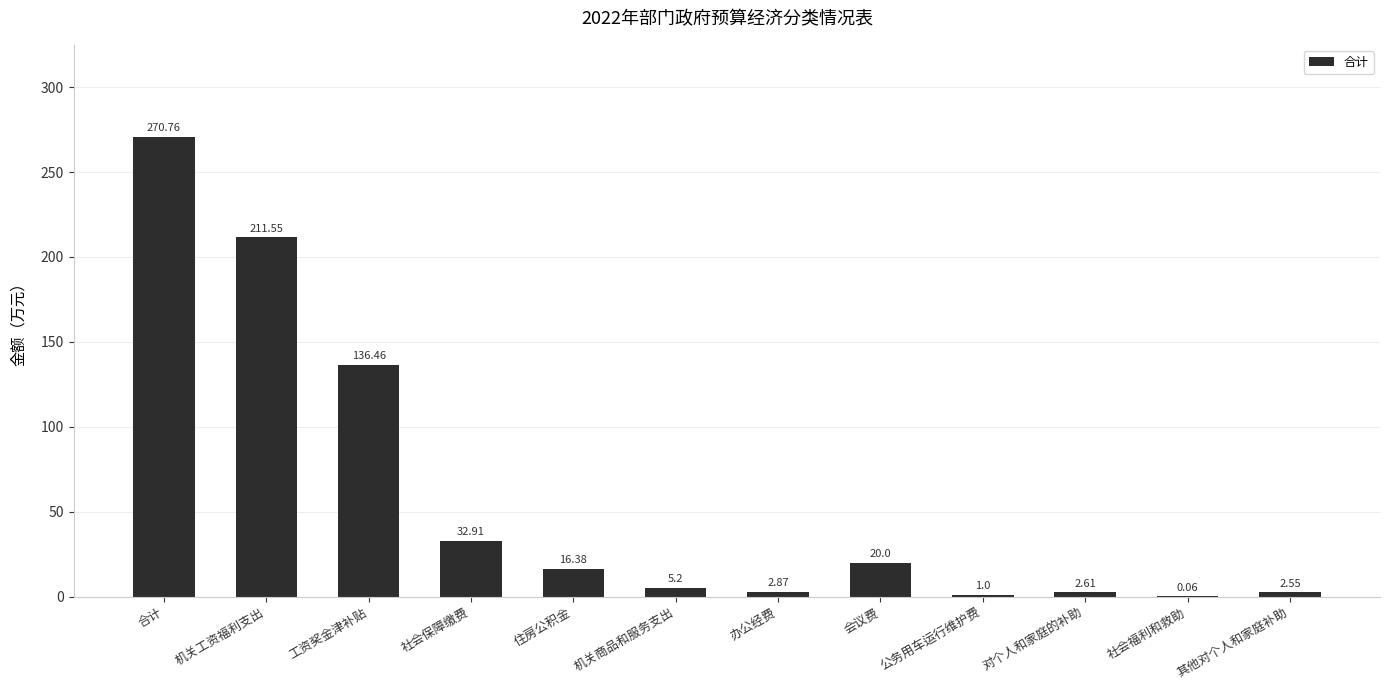

What is the sum of all values?

702.4